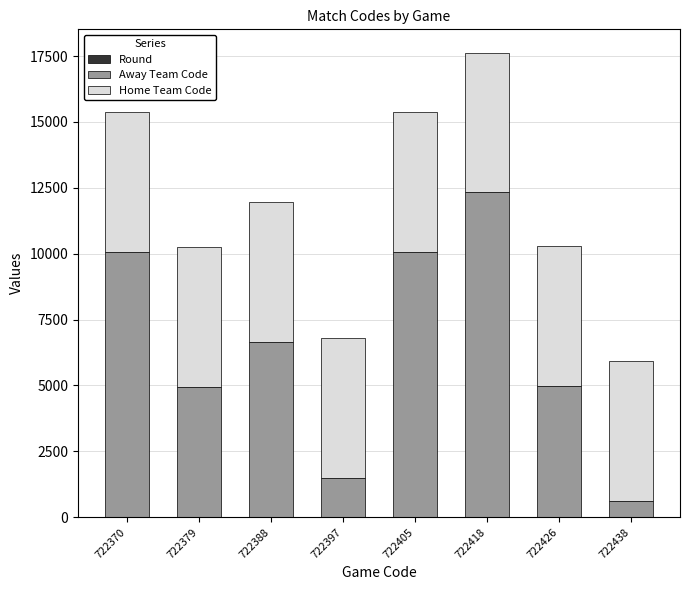

At which category is the sum across all series the highest?

722418